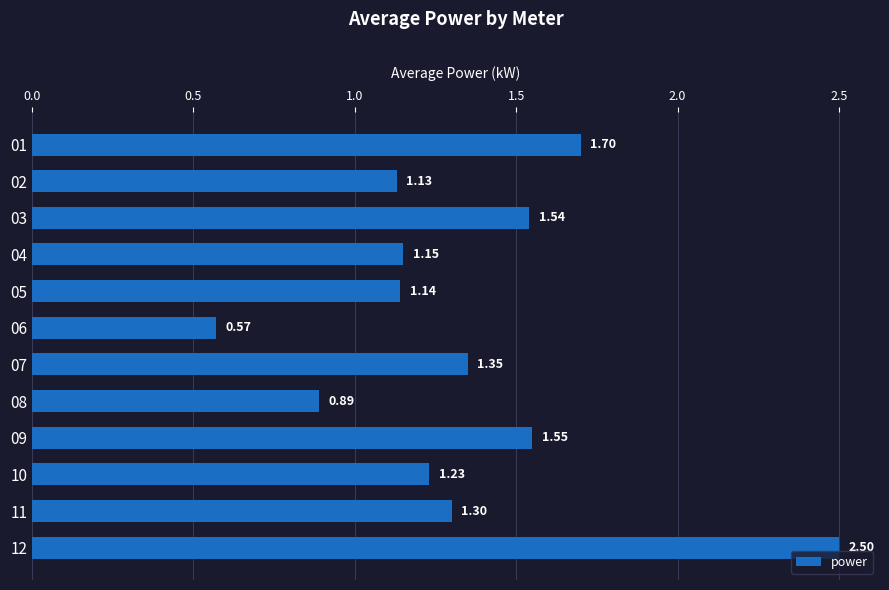

Approximately how many times larger is the value at 08 compared to 02?

0.8